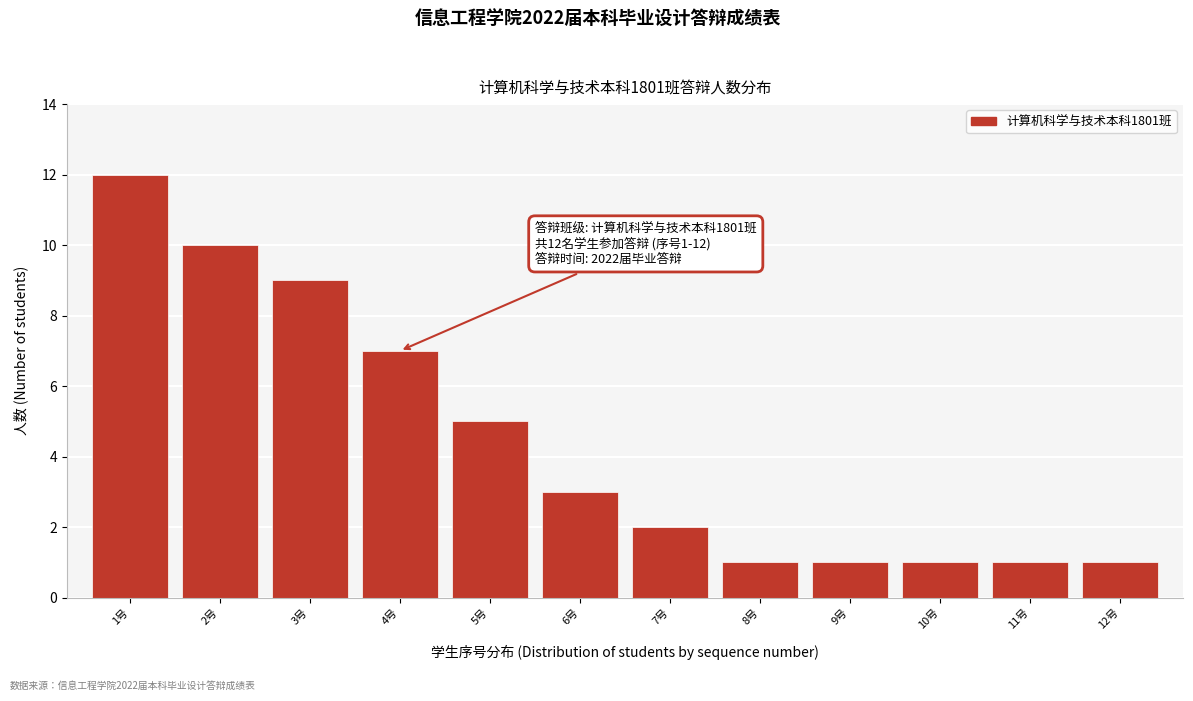

Reading right to left, transcribe all the data shown in this chart.

1	1	1	1	1	2	3	5	7	9	10	12